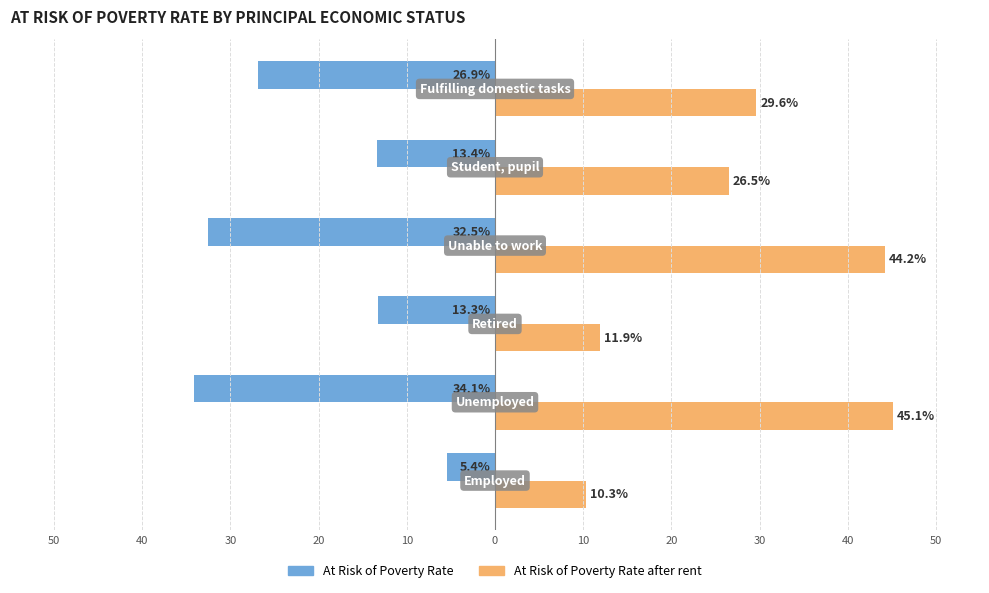

What are all the series names shown in the legend?

At Risk of Poverty Rate, At Risk of Poverty Rate after rent